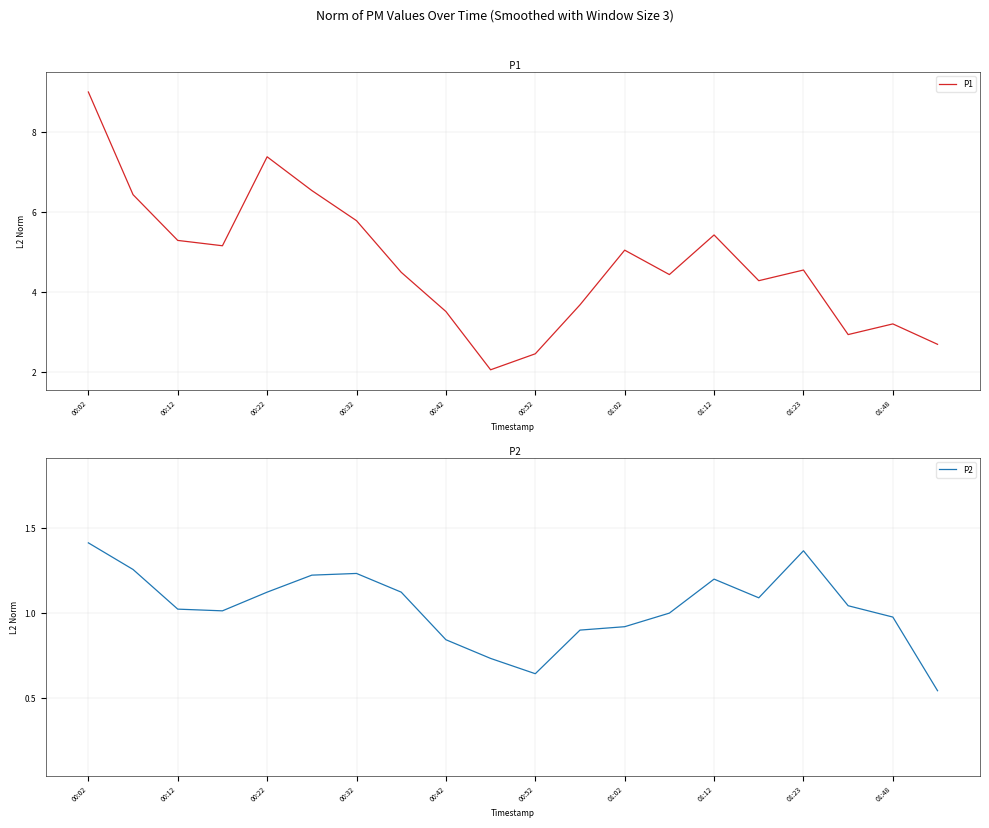

Is it true that P2 equals 0.4 at 01:12?

False